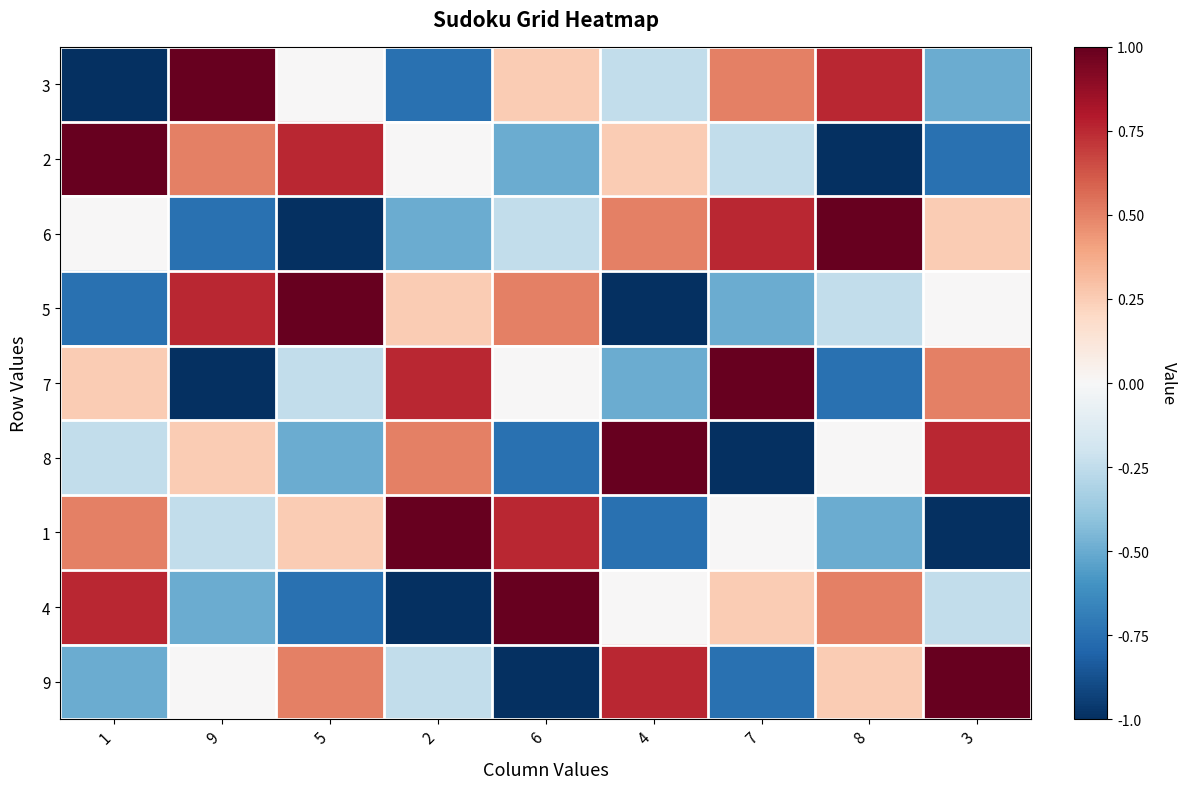

Between 7 and 5, which is larger?

7